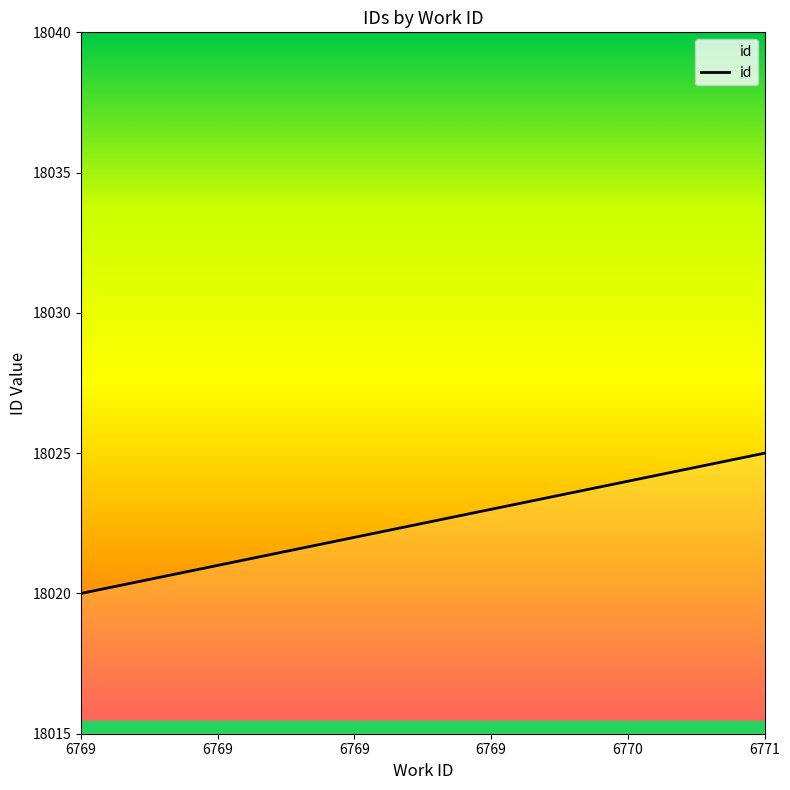

What is the average value?

18022